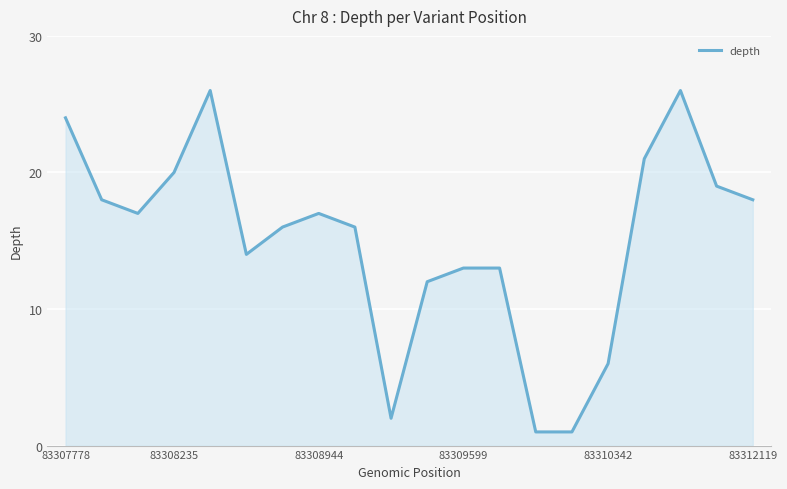

What is the greatest value displayed?

26